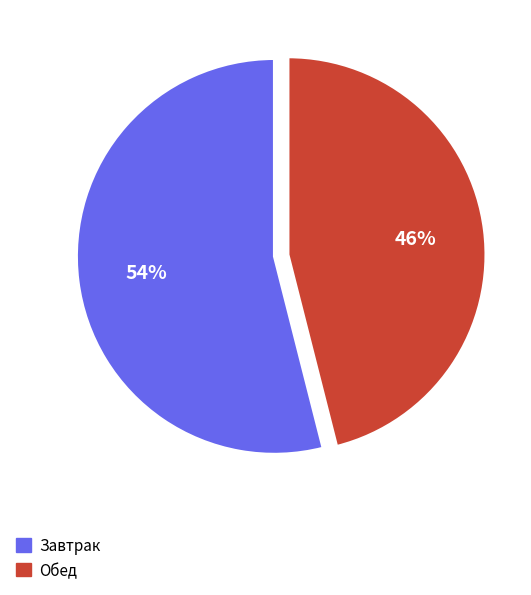

Is there a majority slice in this chart?

Yes